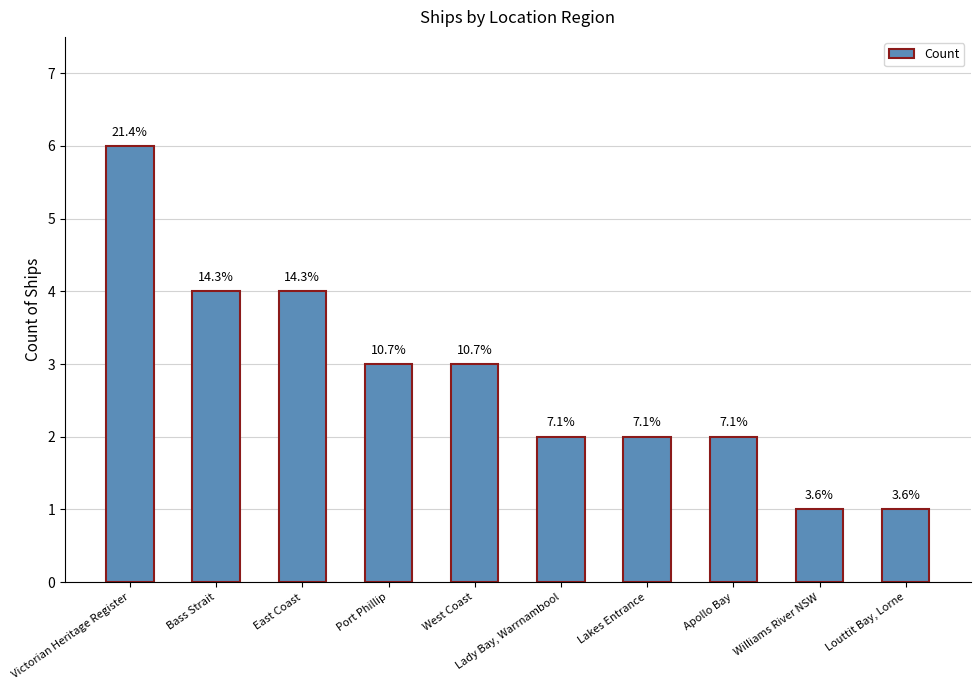

Does the chart contain any negative values?

No